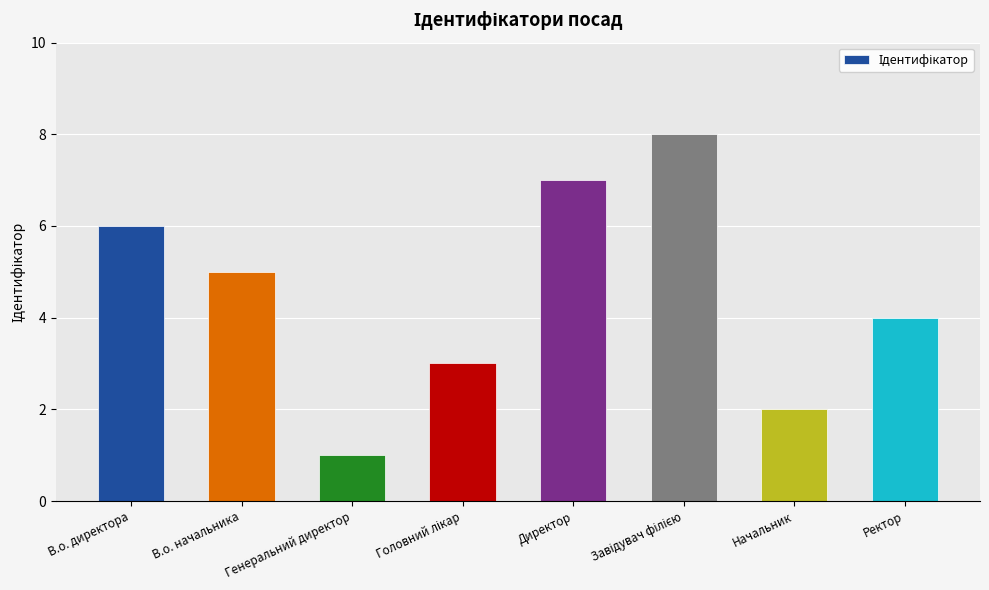

What is the change in value from В.о. начальника to Директор?

+2